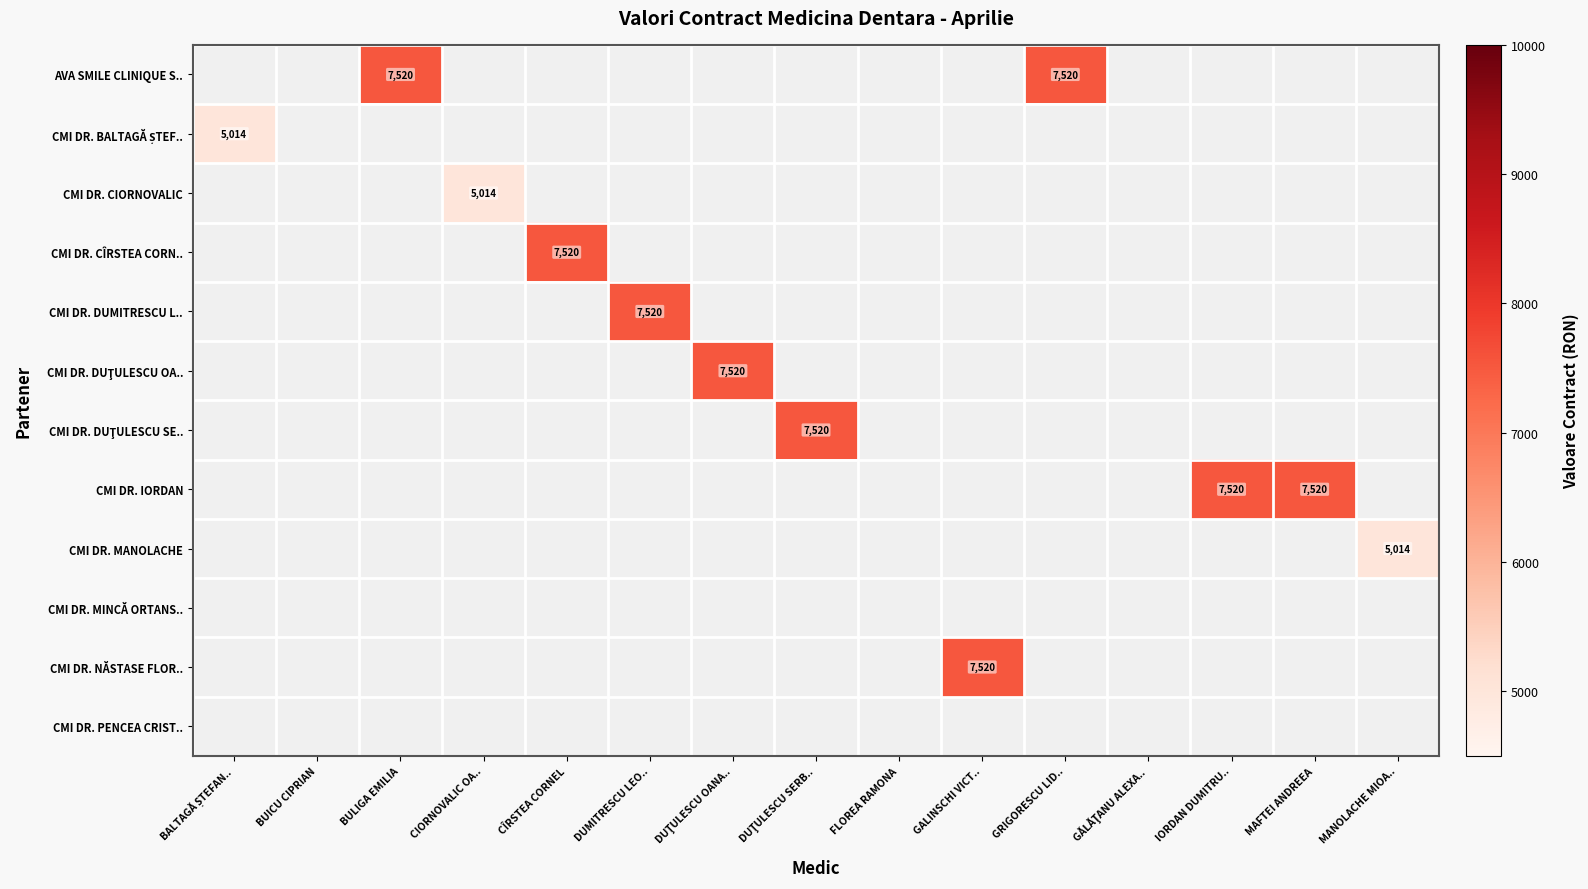

Which label corresponds to the largest value in the chart?

BULIGA EMILIA